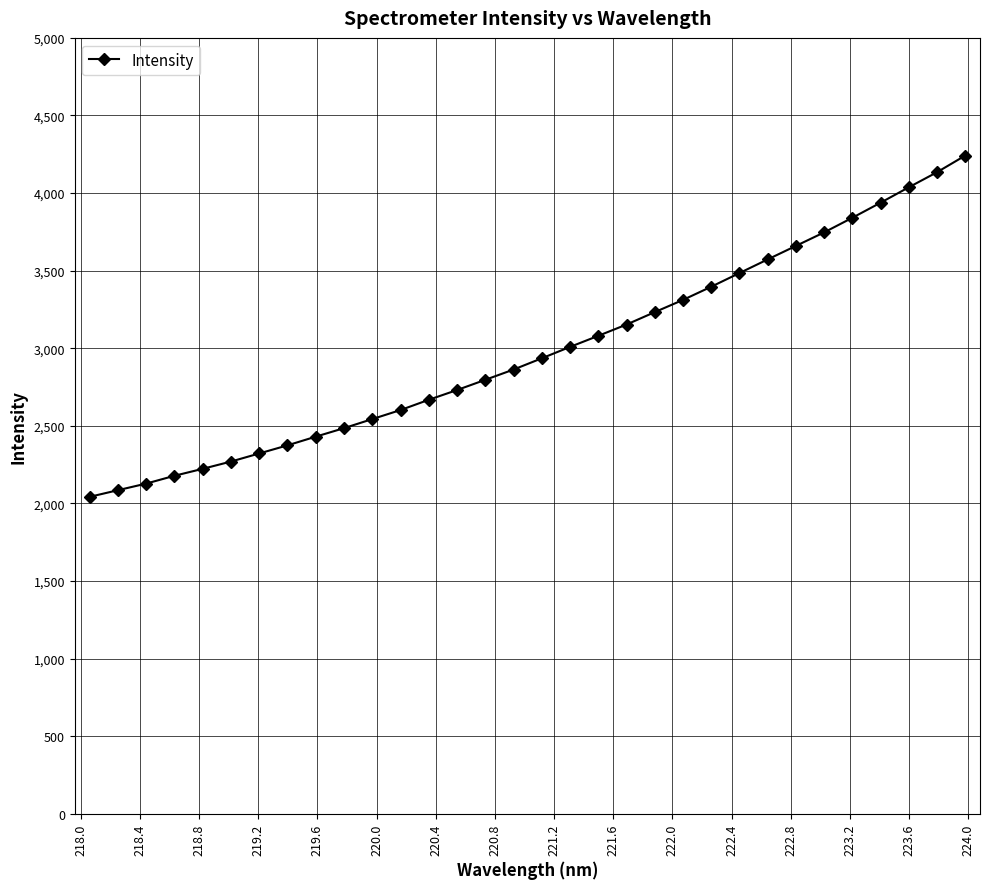

What is the minimum value shown in the chart?

2042.5